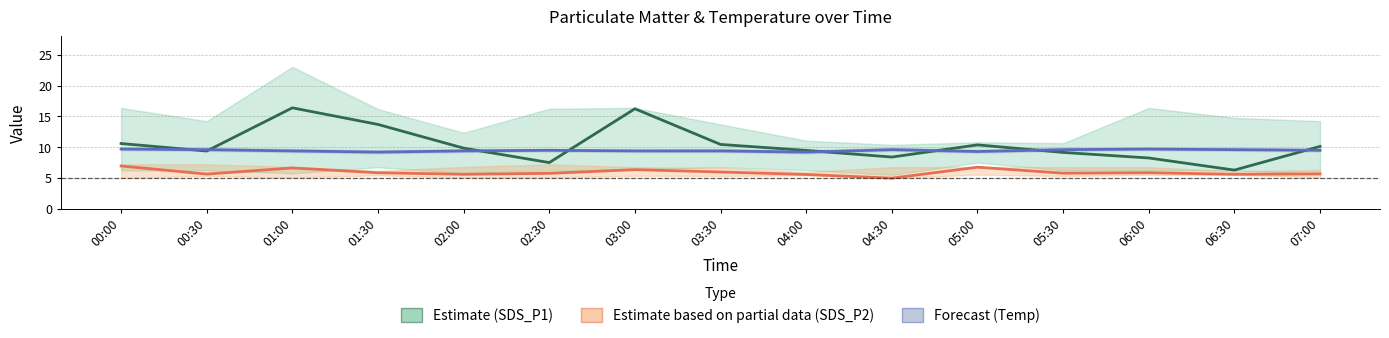

Does the chart display data point markers on the line(s)?

No